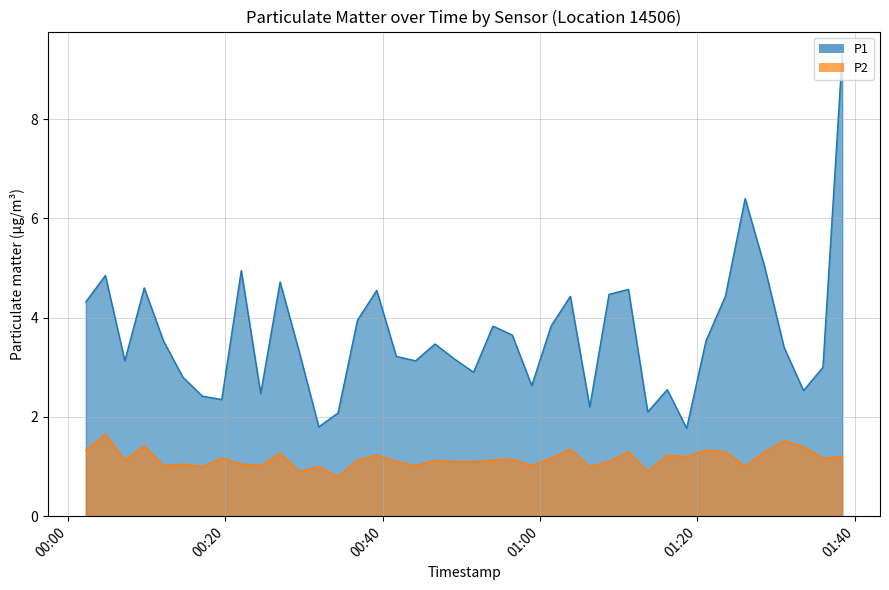

How many data points in P1 are above 3?

26